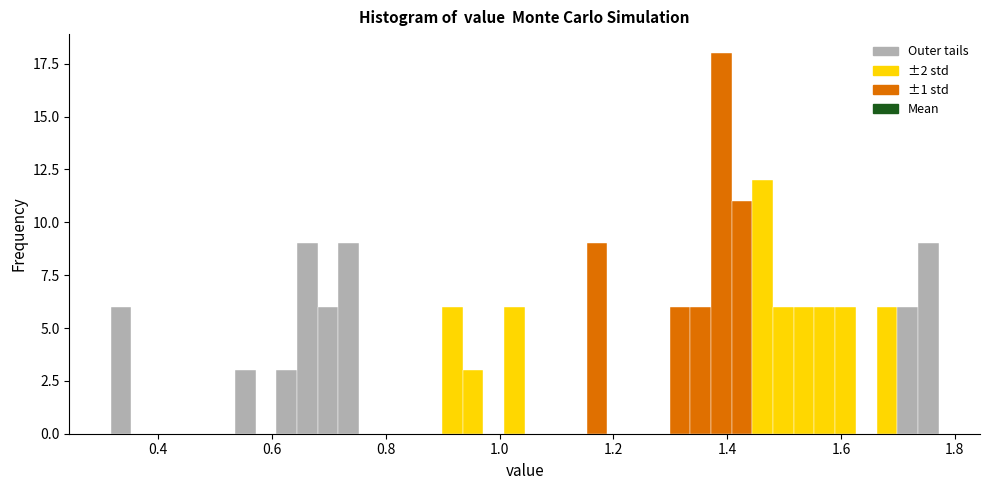

Around what value on the x-axis is the tallest bar? Give the approximate position of its centre, as read against the axis.

1.38